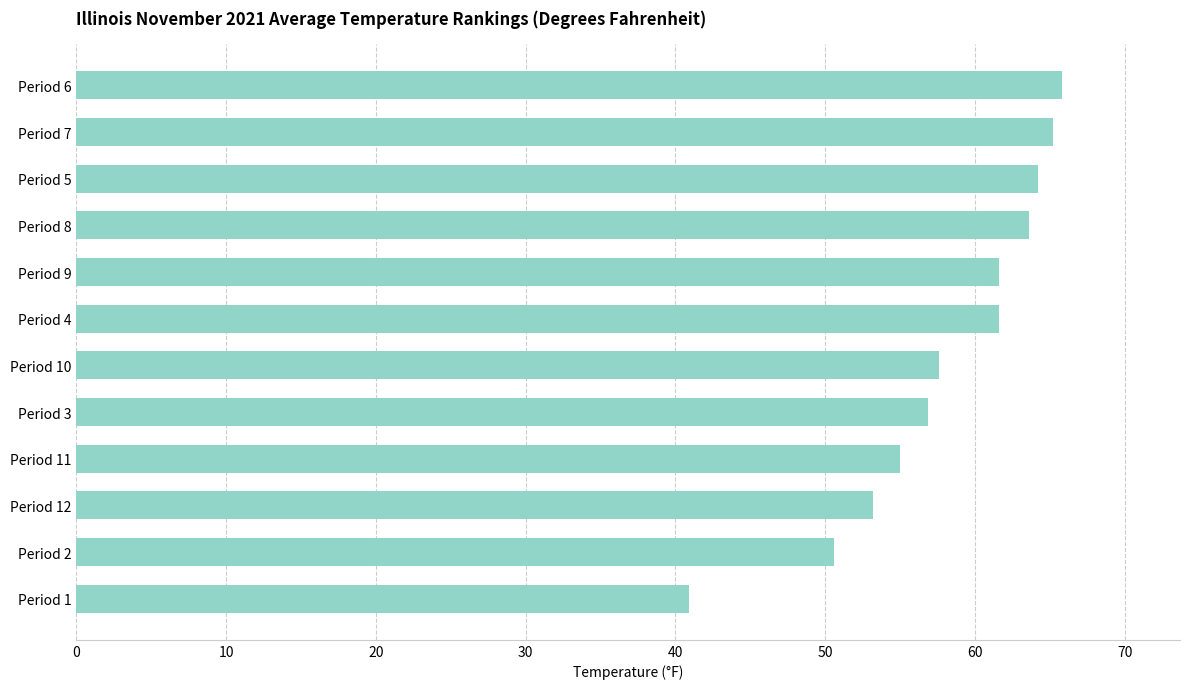

The chart shows a value of 57.6 at Period 10. True or false?

True